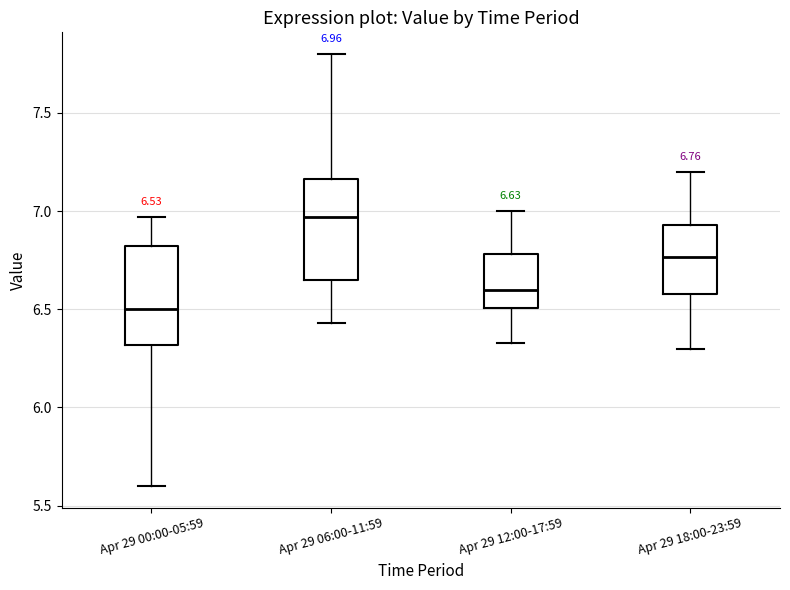

Which box's median line is the highest?

Apr 29 06:00-11:59